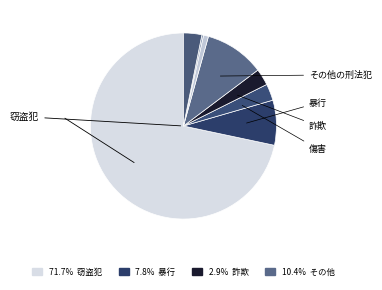

Count the number of slices in the pie.

8